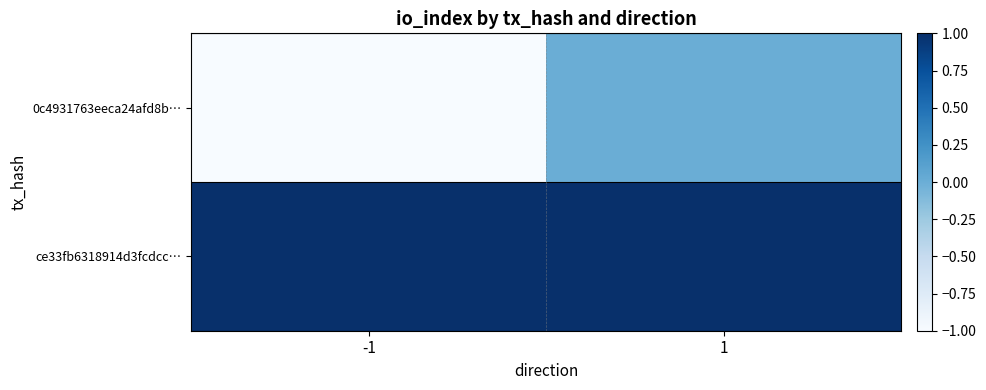

How many distinct data groups are displayed?

2